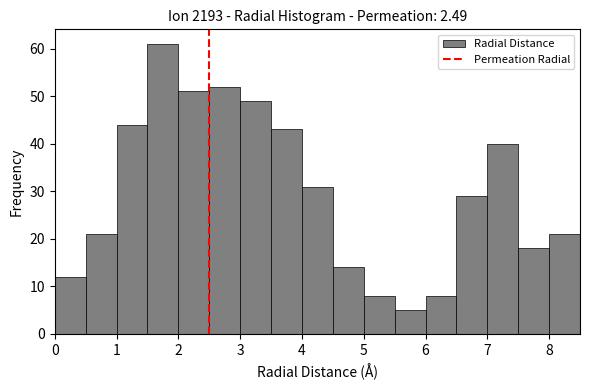

How tall is the bar that spans 4.0 to 4.5 on the x-axis? The values are not printed on the chart, so give them approximately, as read against the axis.

31